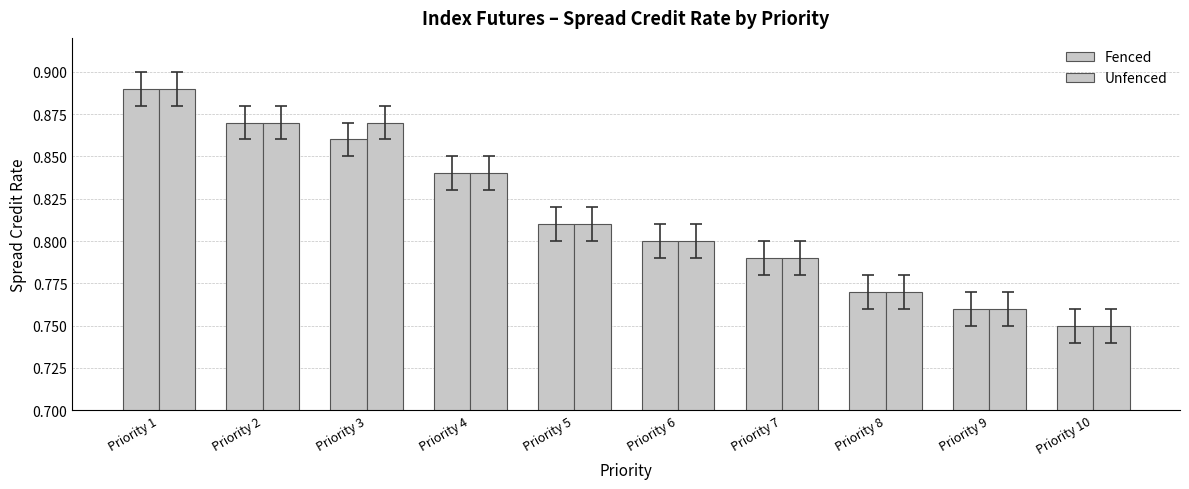

True or false: Unfenced has a value of 0.4 at Priority 10.

False